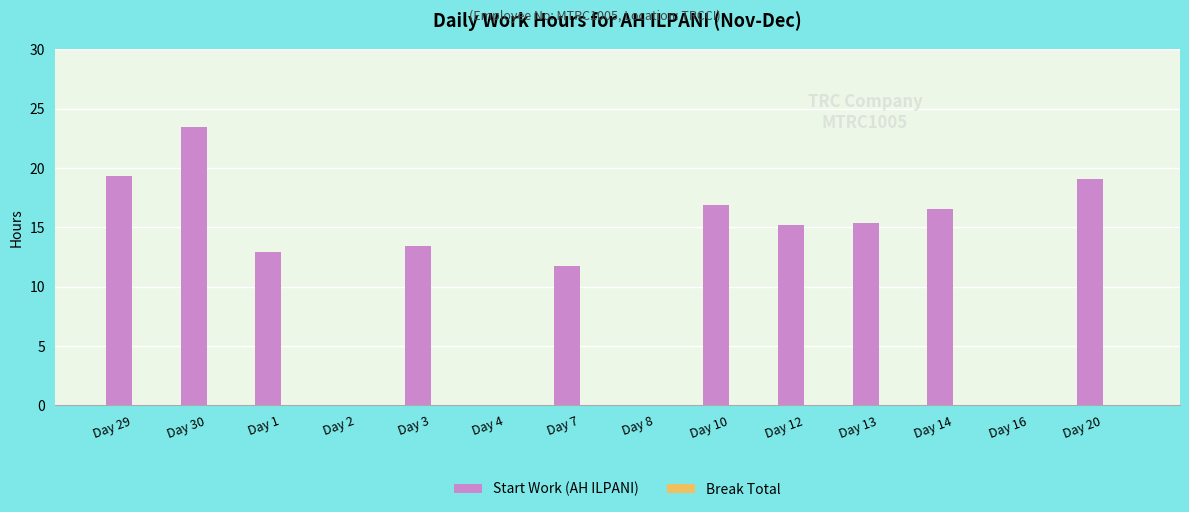

Which has a higher value, Day 13 or Day 16?

Day 13